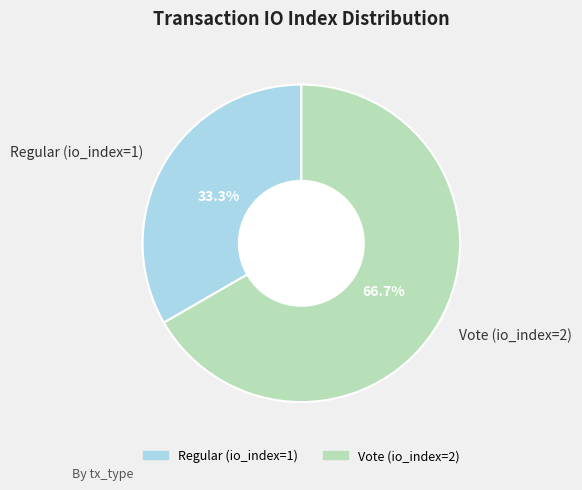

Rank the categories by value from highest to lowest.

Vote (io_index=2), Regular (io_index=1)